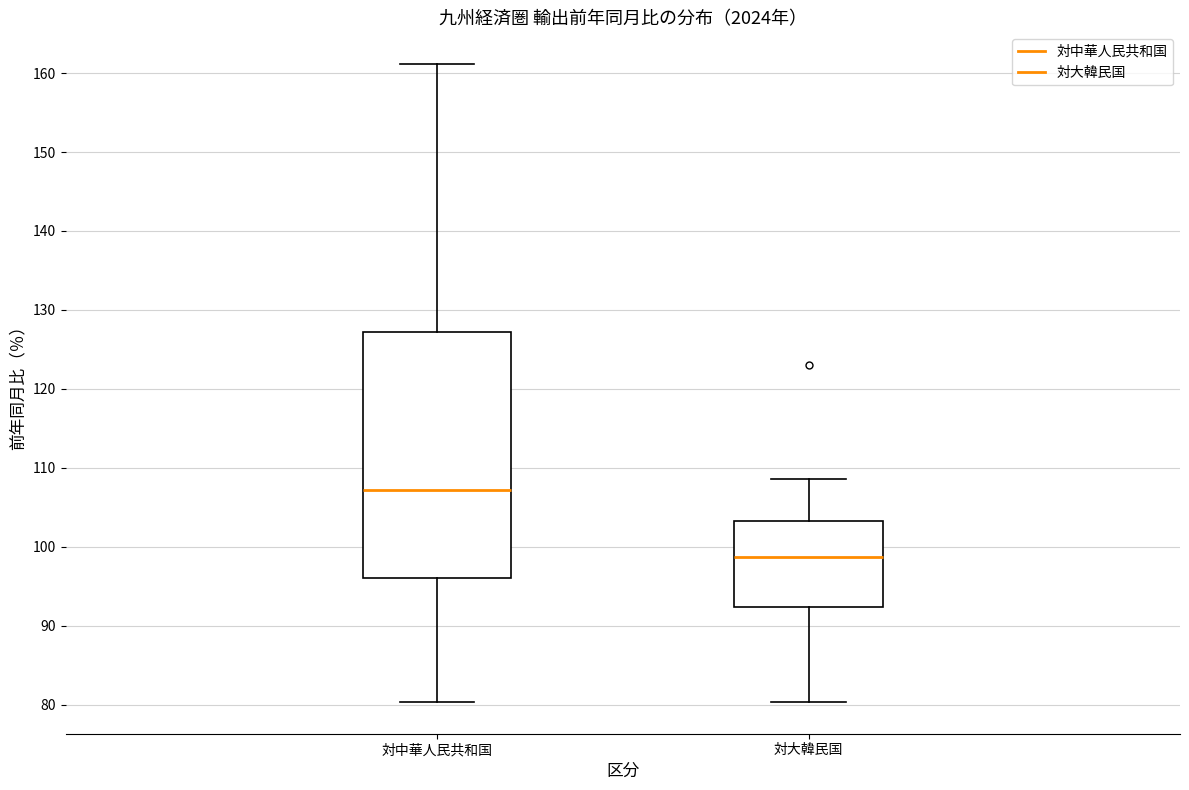

Which box is the tallest, from its lower edge to its upper edge?

対中華人民共和国